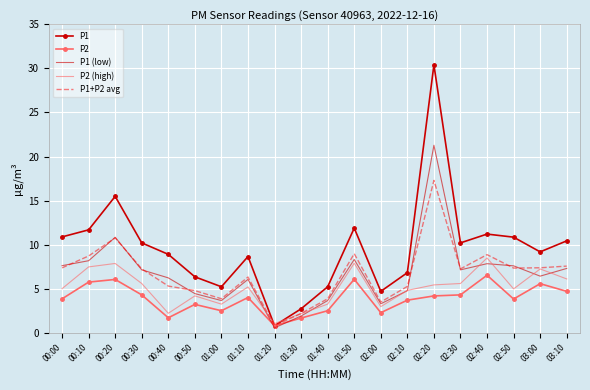

The P1 (low) series shows 6.4 at 03:00. True or false?

True